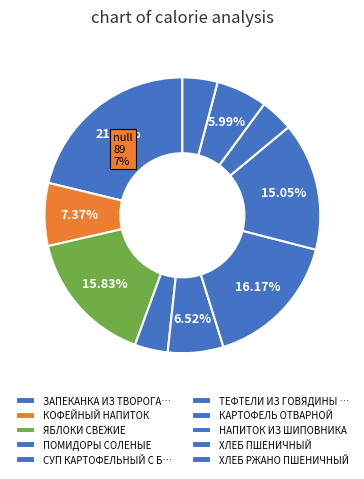

How many slices are in this pie chart?

10